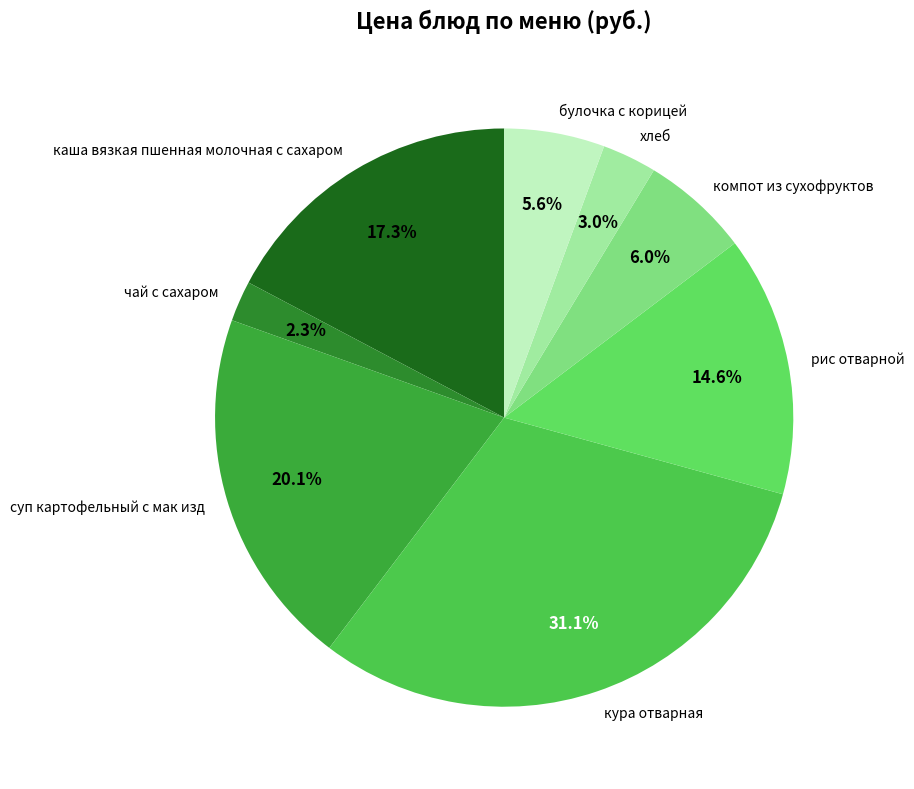

Does каша вязкая пшенная молочная с сахаром represent more than half of the total?

No